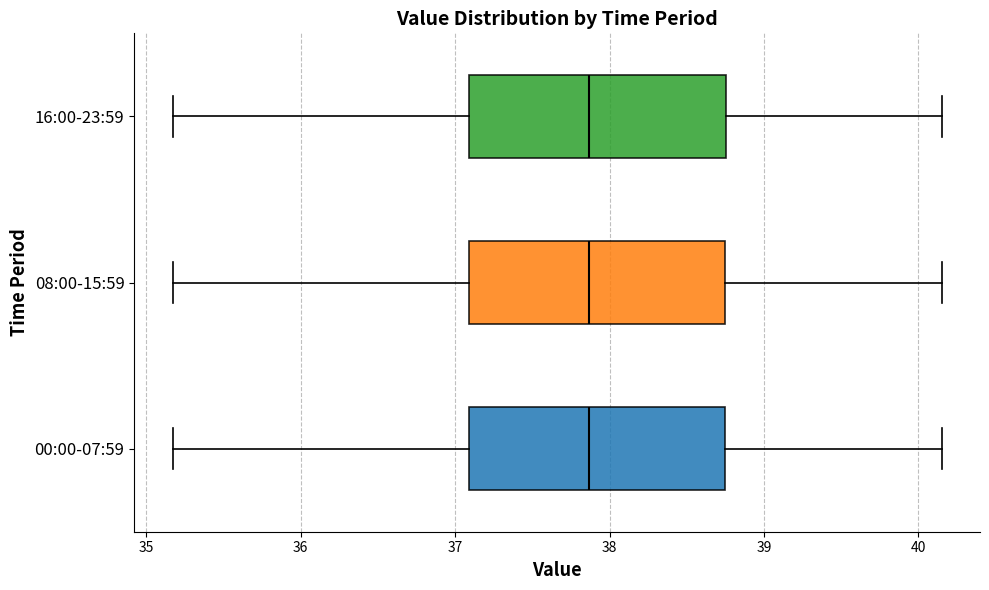

Where is the right edge of the box for 08:00-15:59 on the x-axis? The values are not printed on the chart, so give them approximately, as read against the axis.

38.7